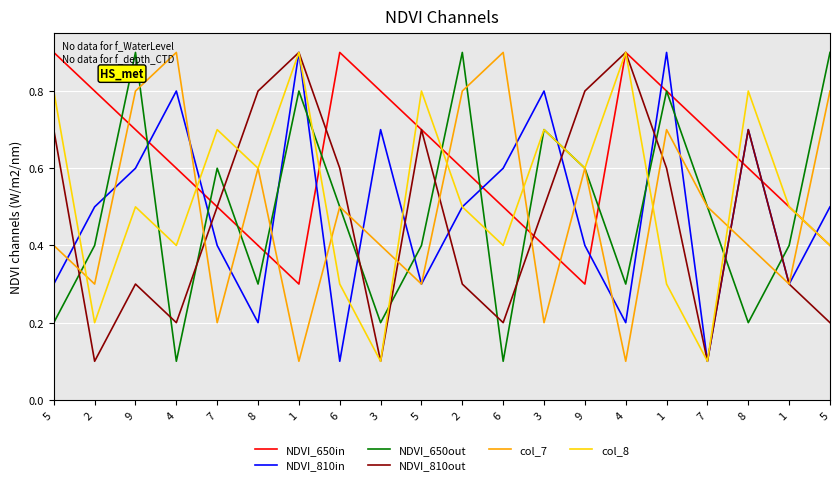

True or false: col_7 has a value of 0.7 at 1.

True